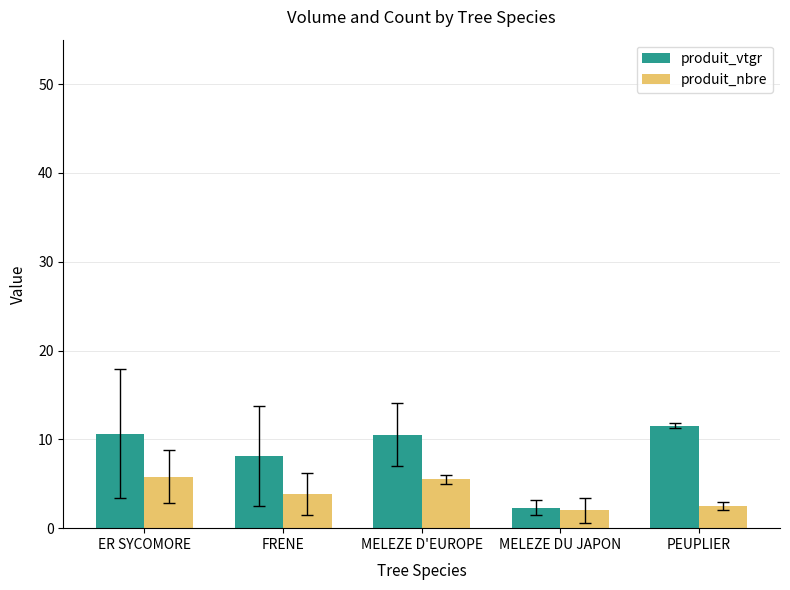

What is the difference between the highest and lowest values at PEUPLIER?

9.0